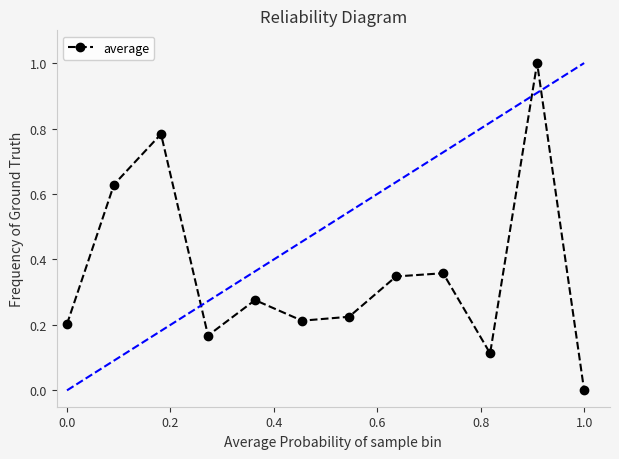

What is the maximum value shown in the chart?

1.0